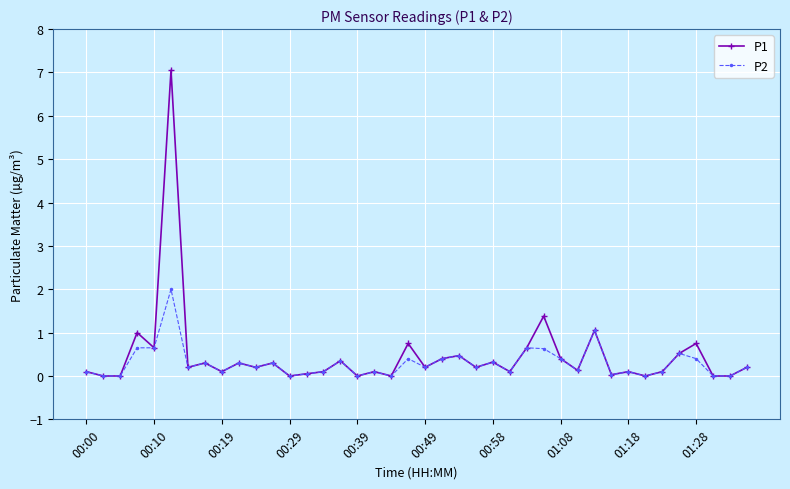

Which series has the largest range (max minus min)?

P1